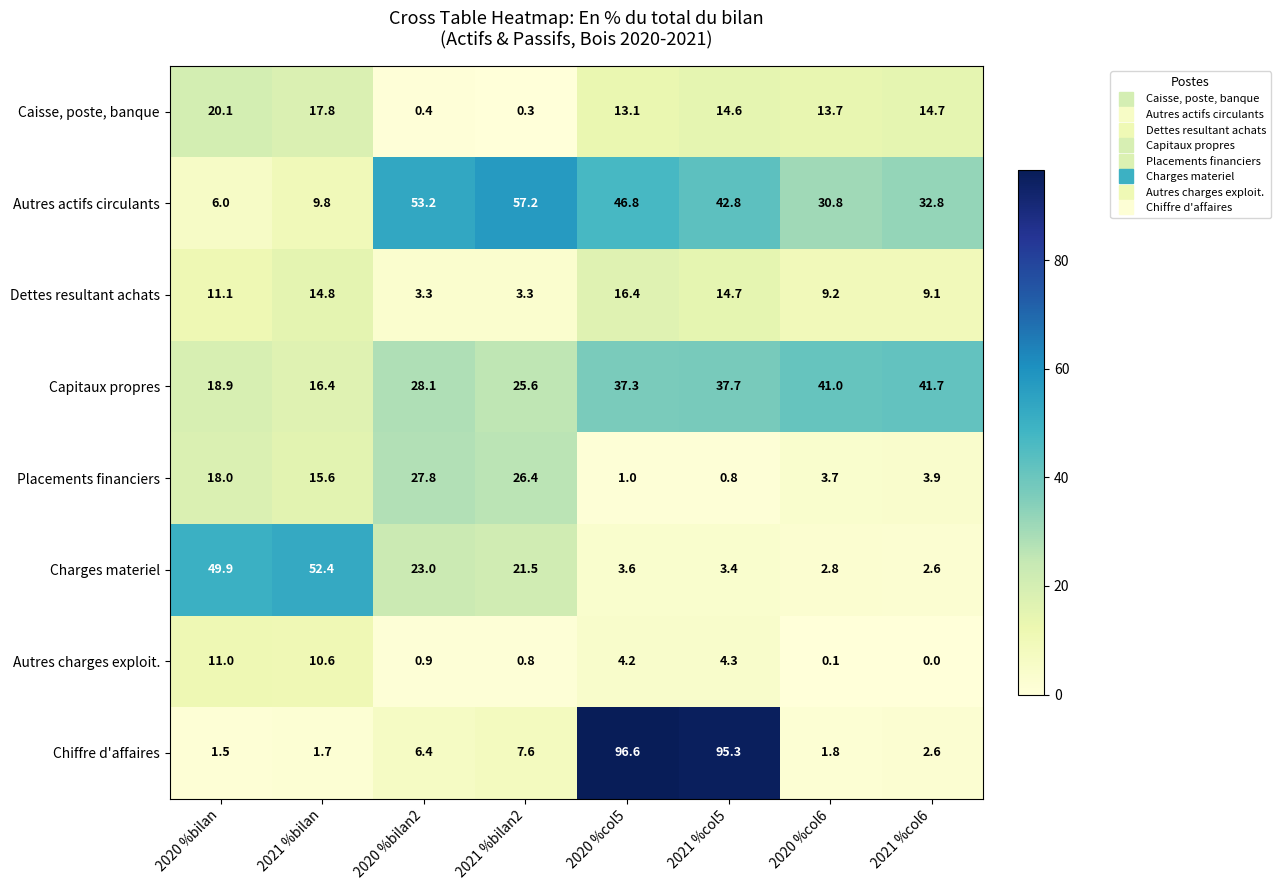

List the series in order of their peak value, lowest first.

Autres charges exploit., Dettes resultant achats, Caisse, poste, banque, Placements financiers, Capitaux propres, Charges materiel, Autres actifs circulants, Chiffre d'affaires